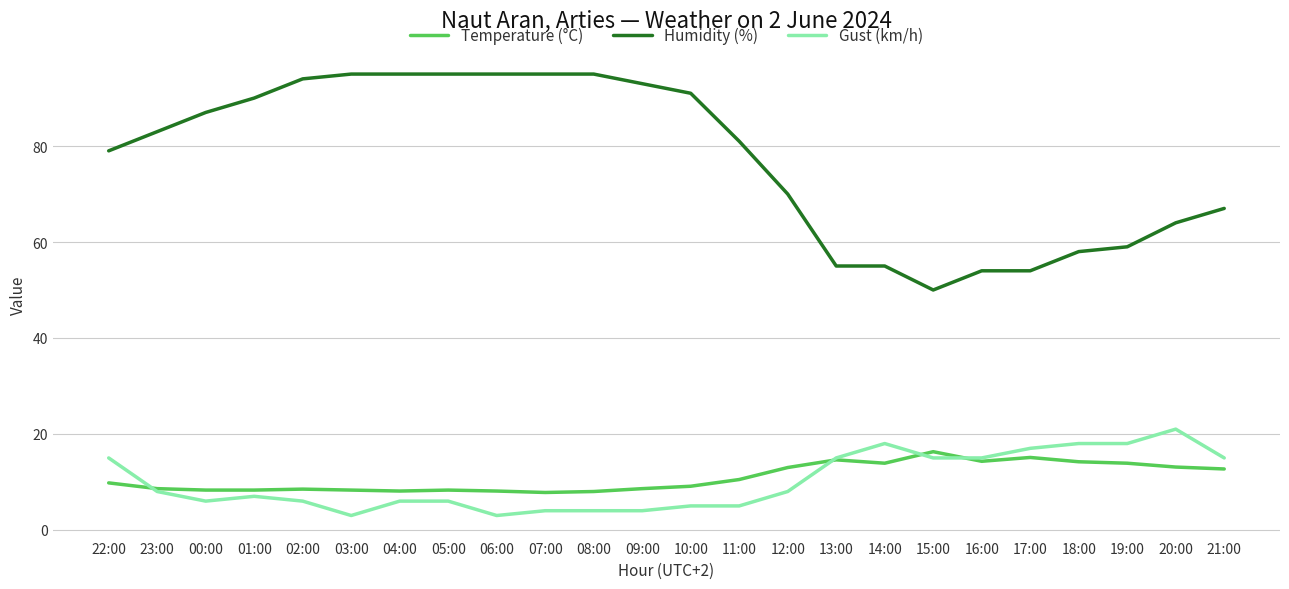

What is the total value across all series at 19:00?

90.9